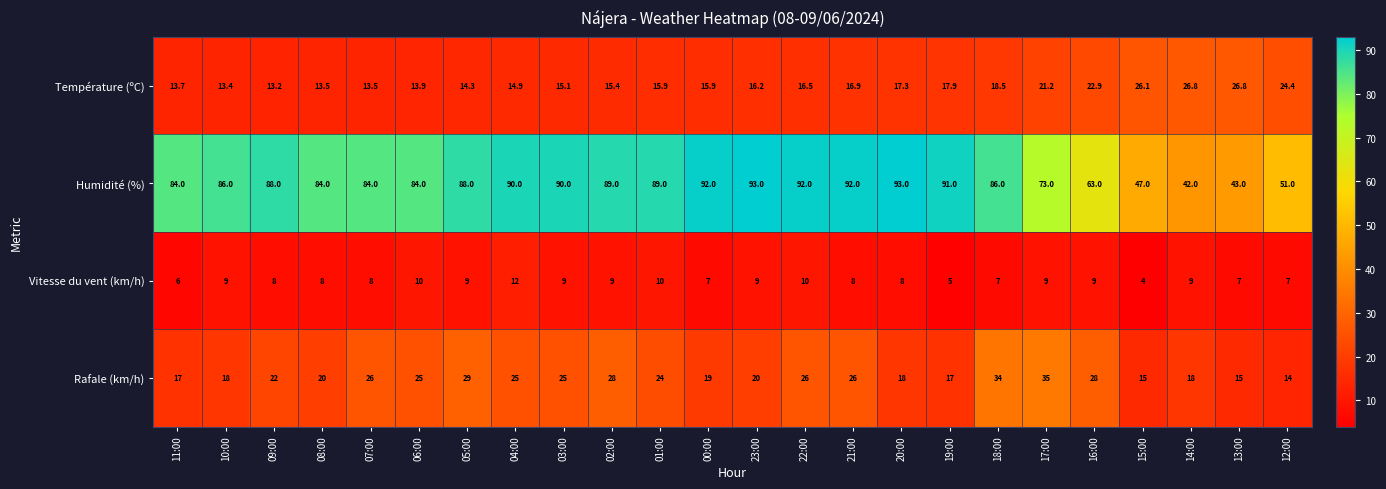

What is the difference between the highest and lowest values at 03:00?

81.0